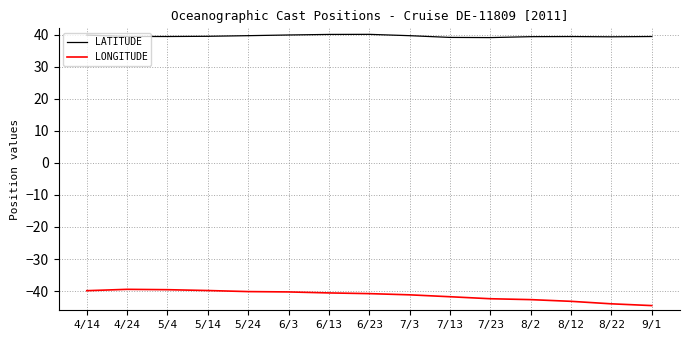

The LONGITUDE series shows -39.6 at 5/4. True or false?

True